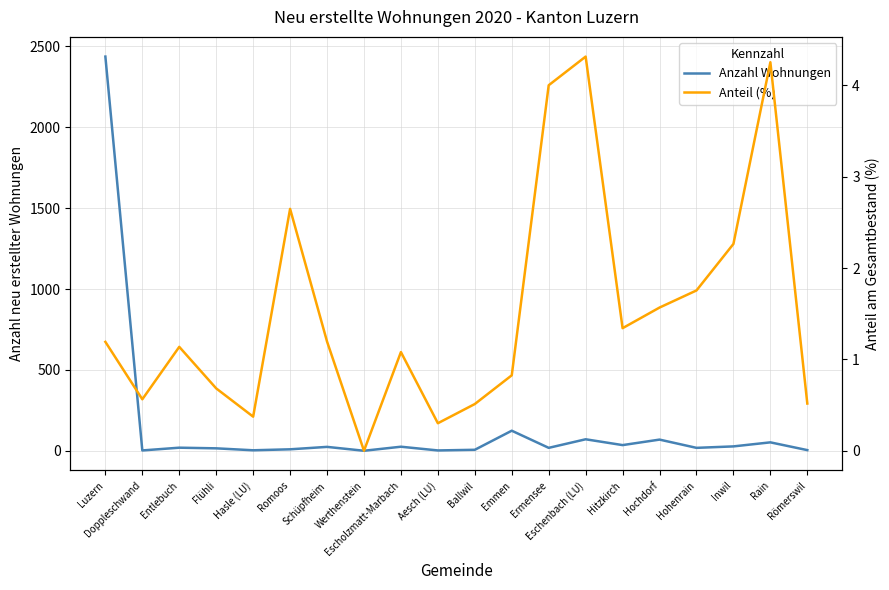

How many positive values does the Anzahl Wohnungen series have?

19